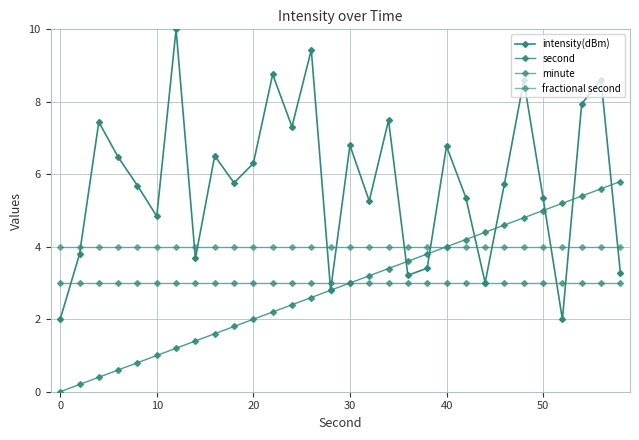

Reading right to left, extract all data points from this chart.

intensity(dBm): 3.3	8.6	7.9	2.0	5.3	8.6	5.7	3.0	5.4	6.8	3.4	3.2	7.5	5.3	6.8	2.8	9.4	7.3	8.8	6.3	5.8	6.5	3.7	10.0	4.8	5.7	6.5	7.4	3.8	2.0
second: 5.8	5.6	5.4	5.2	5.0	4.8	4.6	4.4	4.2	4.0	3.8	3.6	3.4	3.2	3.0	2.8	2.6	2.4	2.2	2.0	1.8	1.6	1.4	1.2	1.0	0.8	0.6	0.4	0.2	0.0
minute: 3.0	3.0	3.0	3.0	3.0	3.0	3.0	3.0	3.0	3.0	3.0	3.0	3.0	3.0	3.0	3.0	3.0	3.0	3.0	3.0	3.0	3.0	3.0	3.0	3.0	3.0	3.0	3.0	3.0	3.0
fractional second: 4.0	4.0	4.0	4.0	4.0	4.0	4.0	4.0	4.0	4.0	4.0	4.0	4.0	4.0	4.0	4.0	4.0	4.0	4.0	4.0	4.0	4.0	4.0	4.0	4.0	4.0	4.0	4.0	4.0	4.0